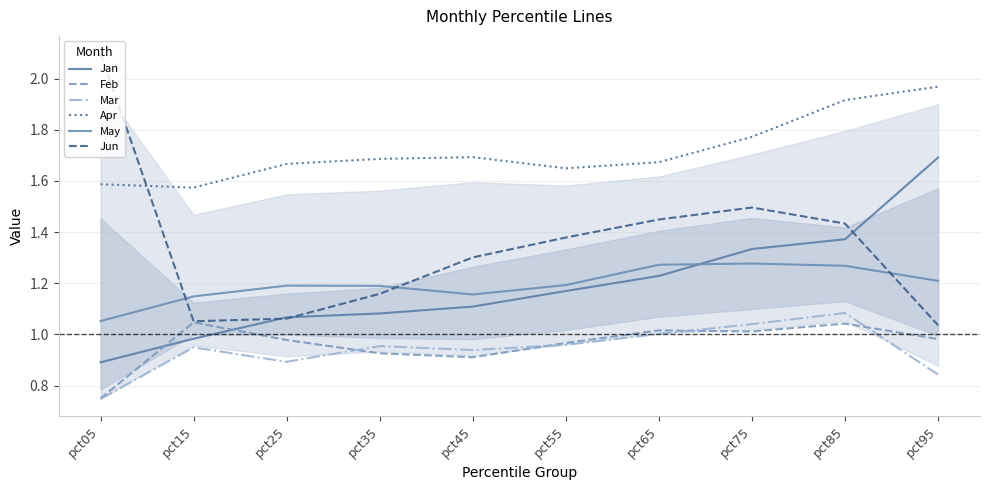

What is the minimum value for Jun?

1.0